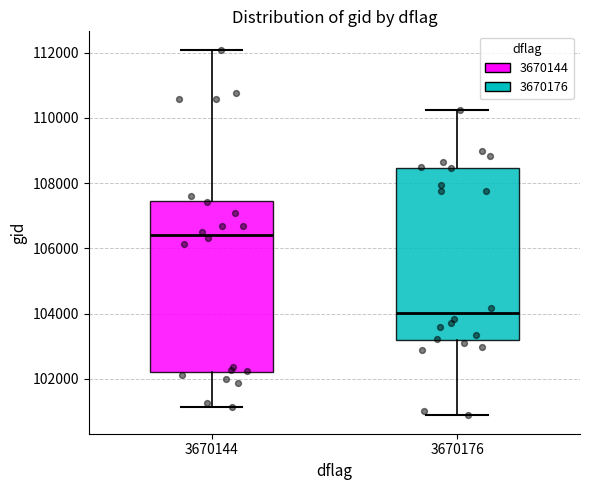

Reading left to right, transcribe this box plot: for each box, give where its median line is, the range the box spans, and where its two whiskers end, as read against the y-axis. The values are not printed on the chart, so give them approximately, as read against the axis.

3670144: median 106400, box 102200 to 107400, whiskers 101200 to 112000
3670176: median 104000, box 103200 to 108400, whiskers 100800 to 110200